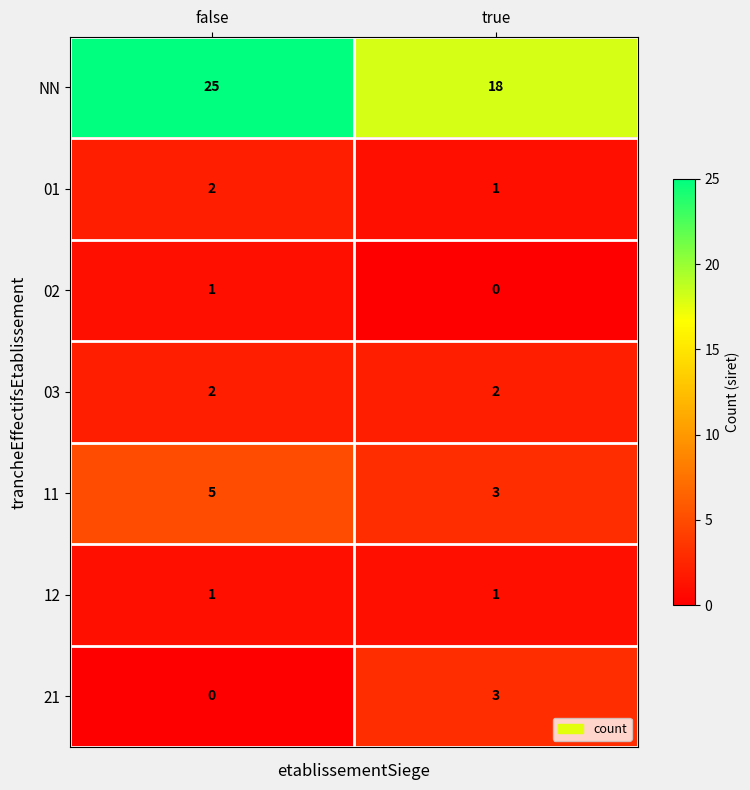

What is the spread (max minus min) of values at false?

25